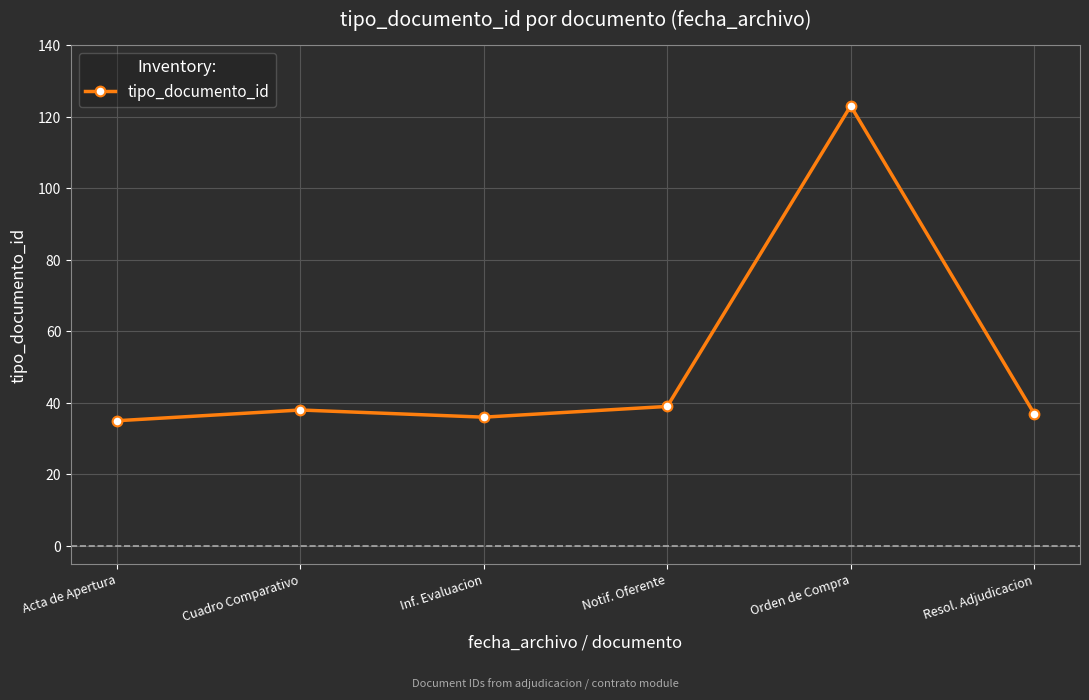

What is the sum of the values at Orden de Compra and Notif. Oferente?

162